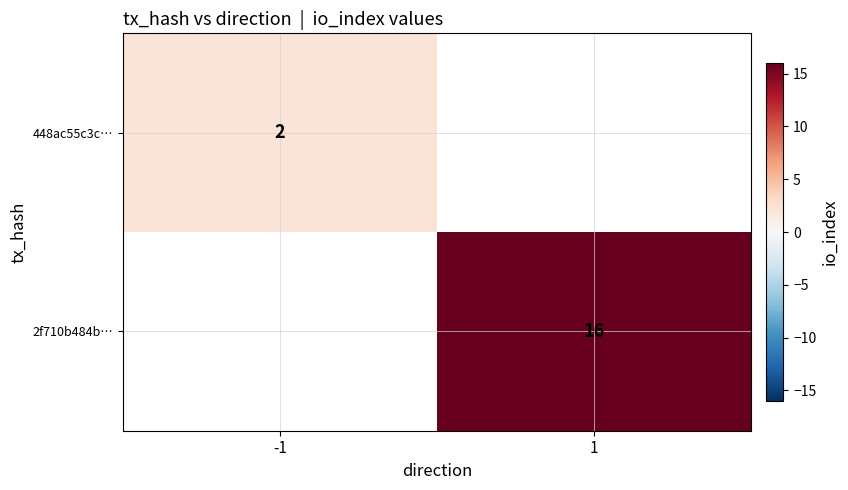

True or false: 448ac55c3c… has a value of 3 at -1.

False